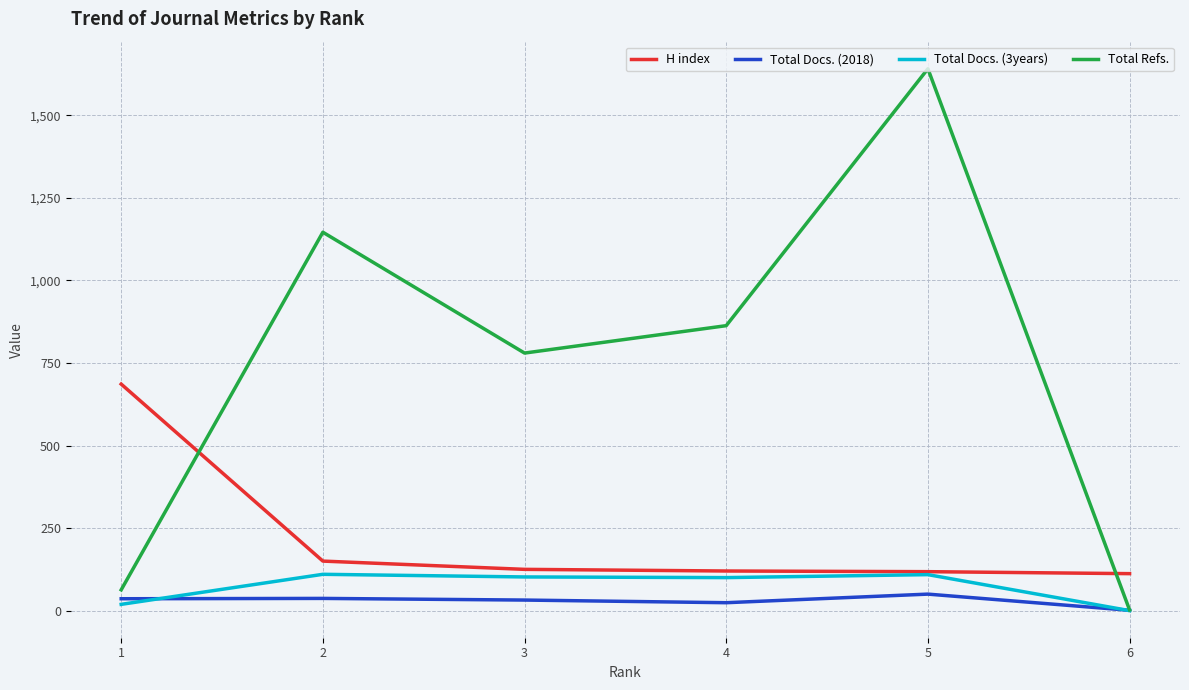

The value of Total Docs. (3years) at 4 is 176. True or false?

False